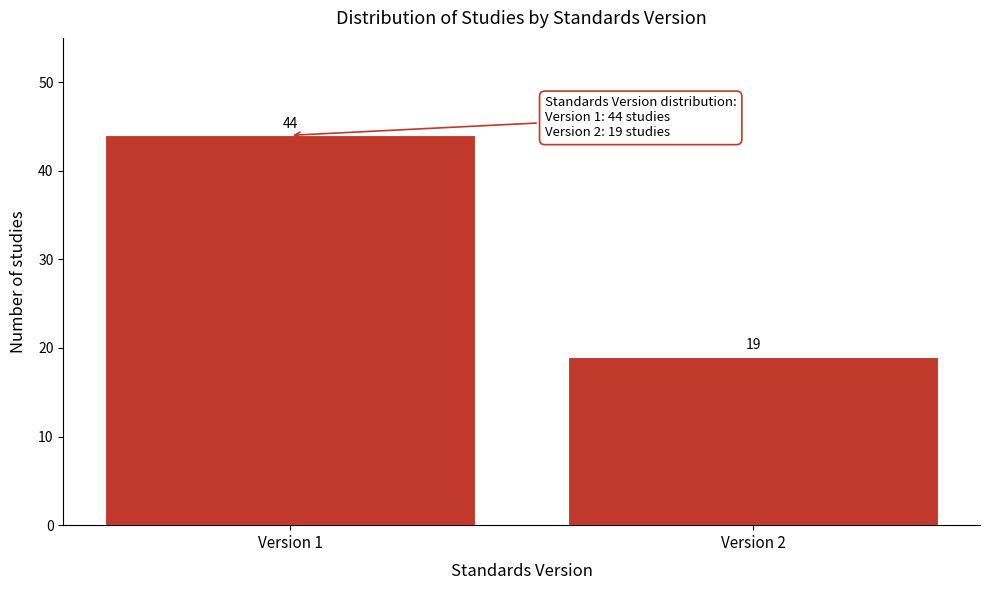

Reading right to left, transcribe all the data shown in this chart.

19	44